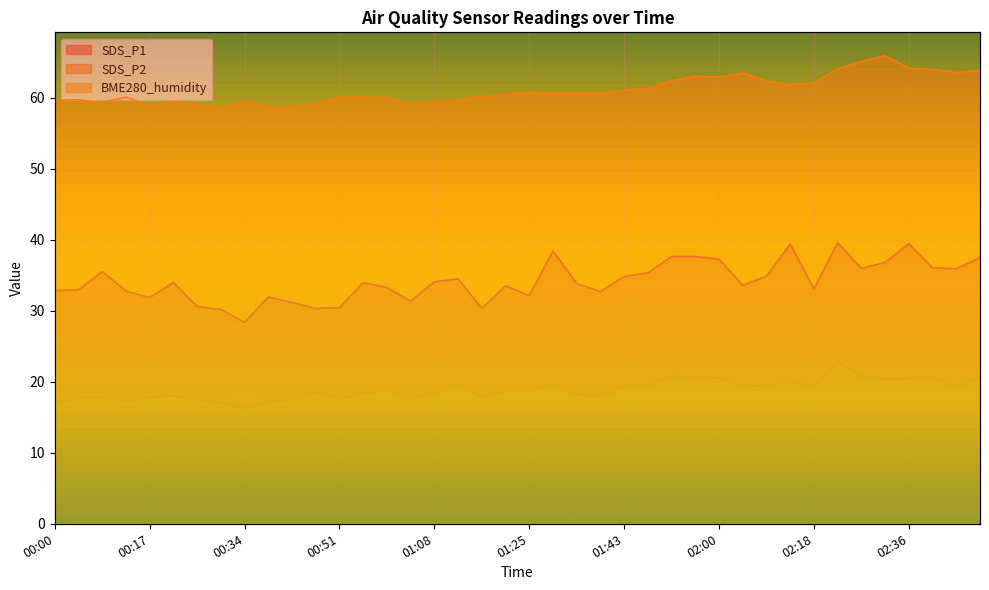

What are all the series names shown in the legend?

SDS_P1, SDS_P2, BME280_humidity